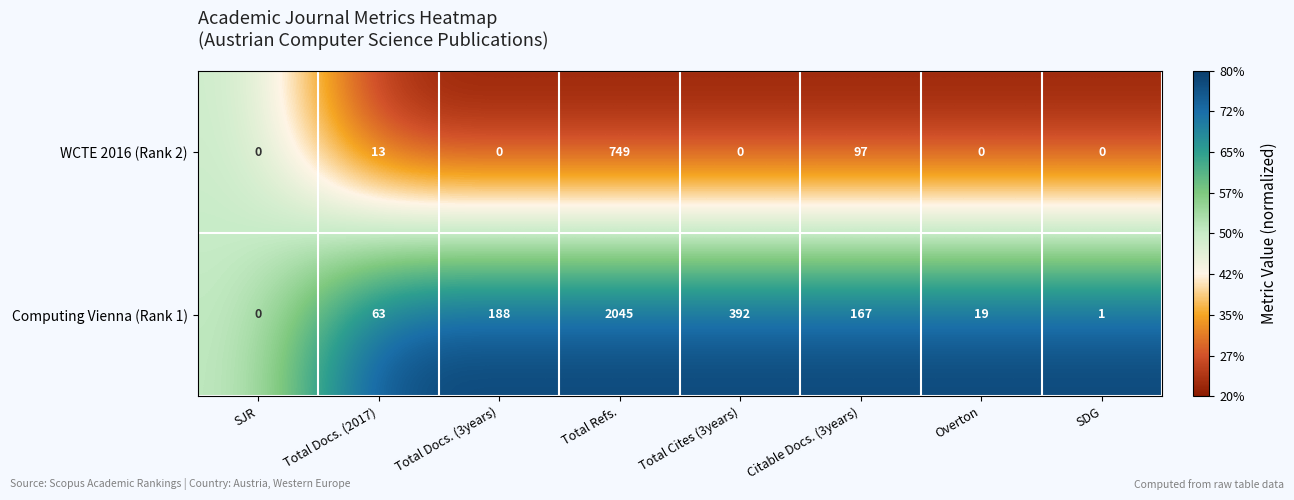

Is it true that Computing Vienna (Rank 1) equals 63 at Total Docs. (2017)?

True